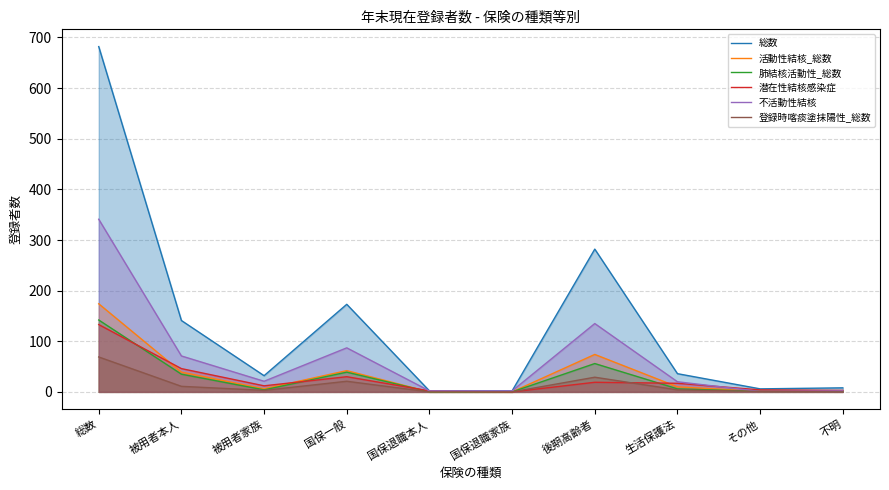

Is the value of 登録時喀痰塗抹陽性_総数 at 被用者本人 greater than the value of 活動性結核_総数 at 被用者本人?

No